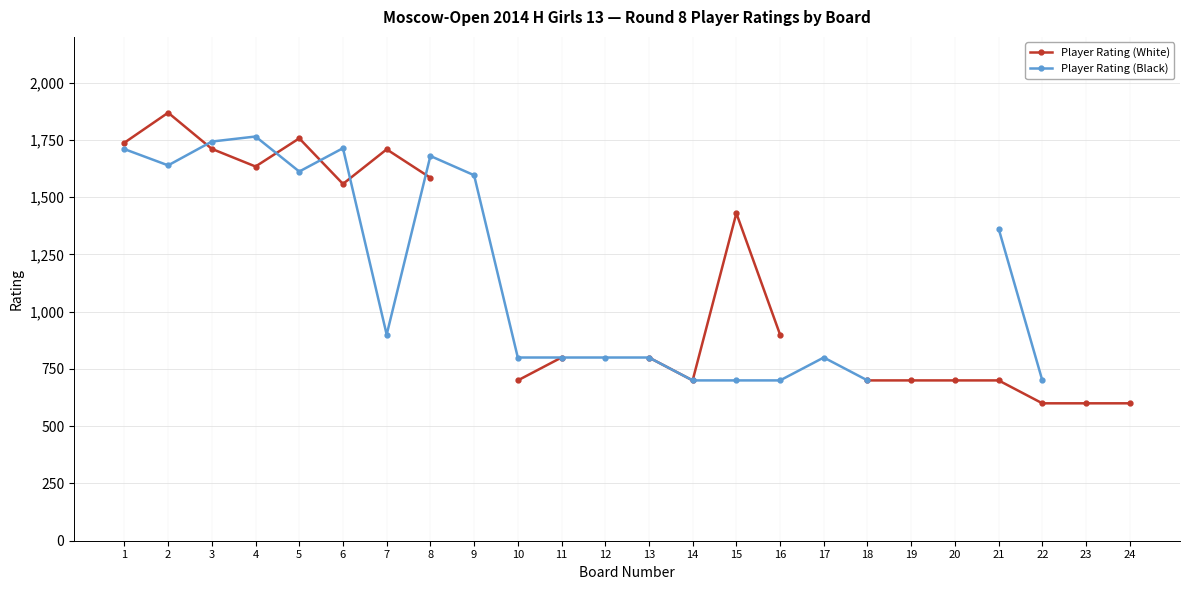

Where is Player Rating (Black) nearest to the value 1232?

21